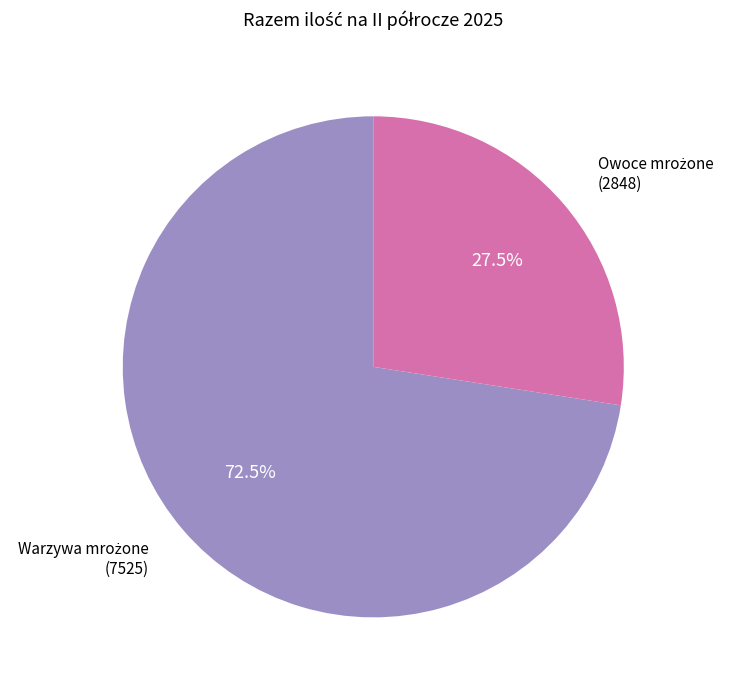

Is there any slice that represents more than half of the pie?

Yes